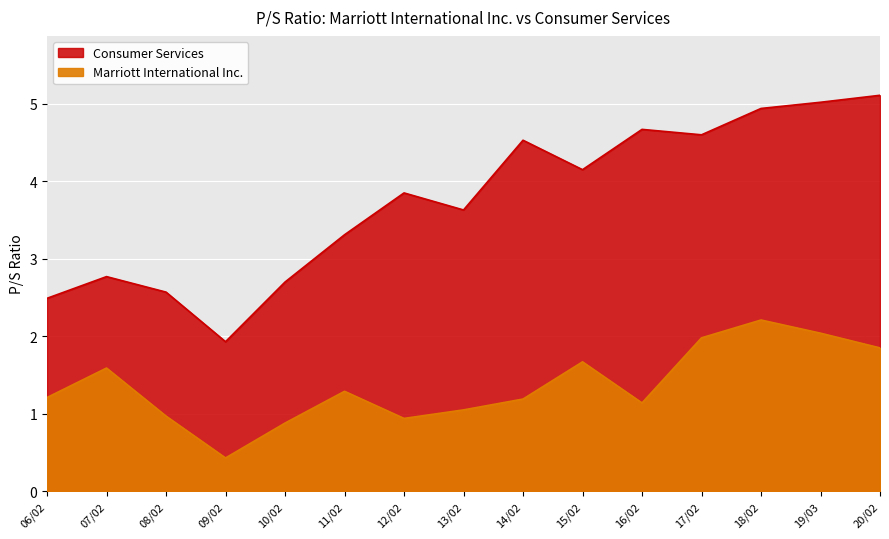

What is the sum of the Consumer Services values at 2009-02-12 and 2013-02-20?

5.6